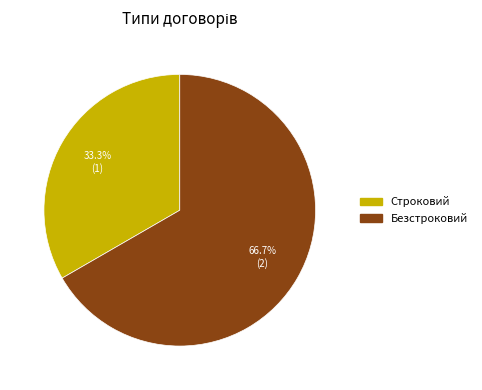

What is the ratio of the value at Безстроковий to the value at Строковий?

2.0